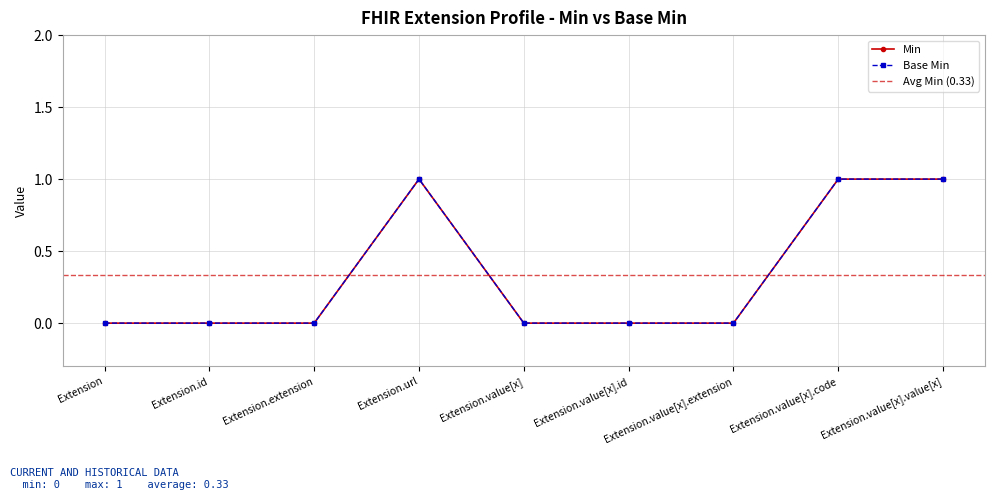

List the series in order of their peak value, lowest first.

Min, Base Min